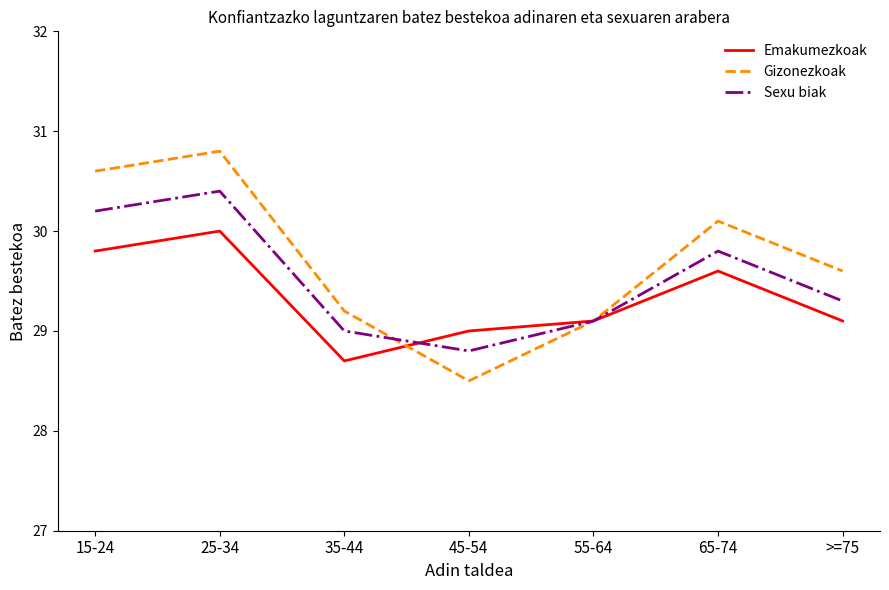

What position from the left is >=75?

7